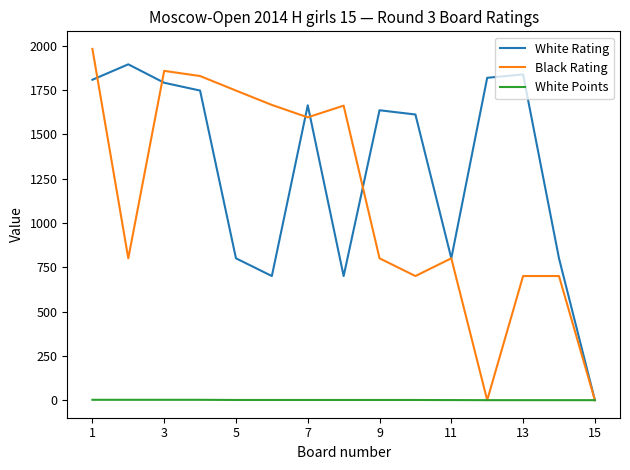

What is the greatest value displayed?

1981.0